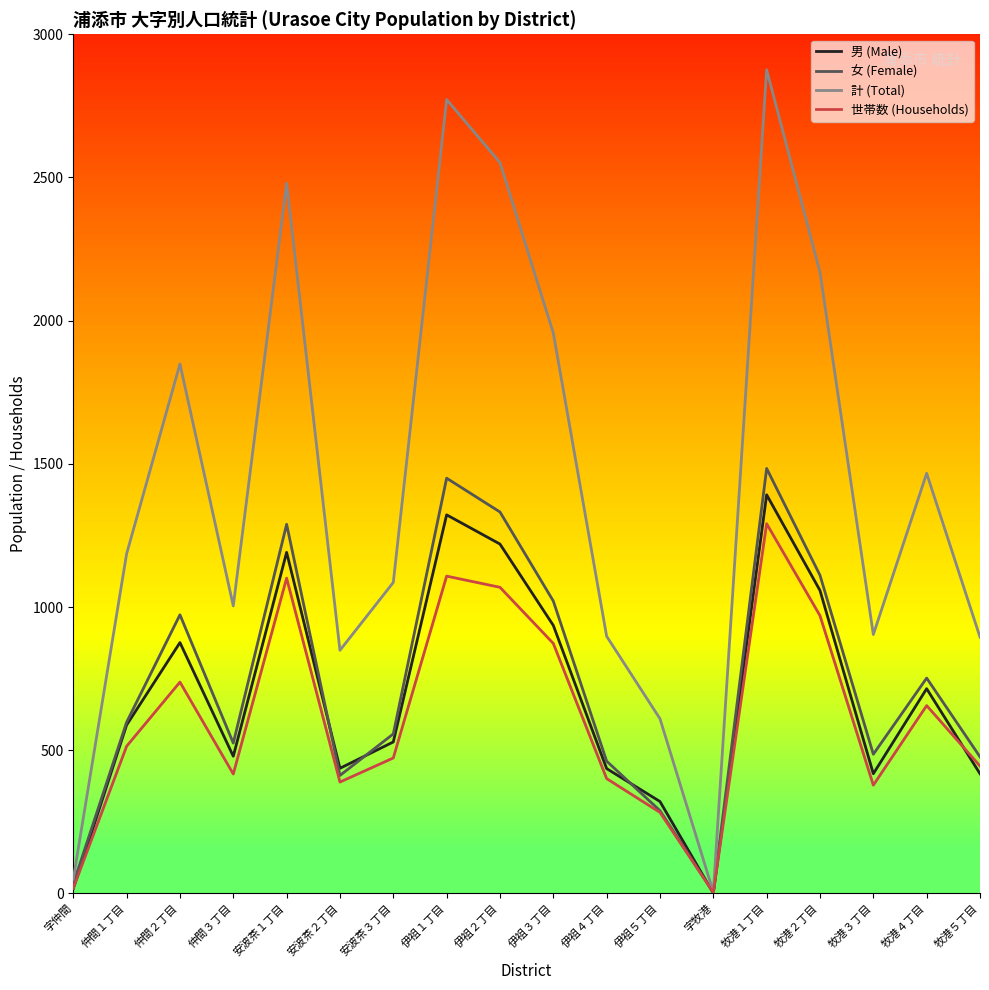

Which series has the largest range (max minus min)?

計 (Total)